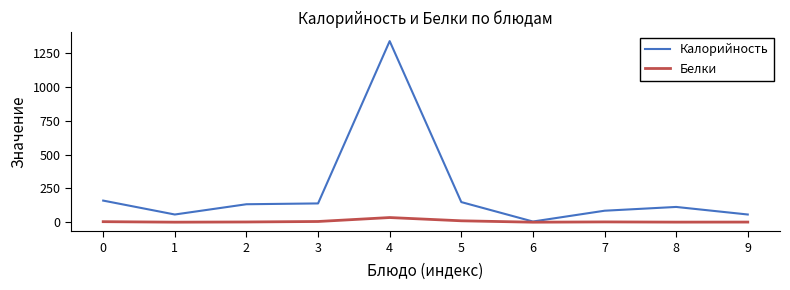

What is the maximum value for Калорийность?

1341.0